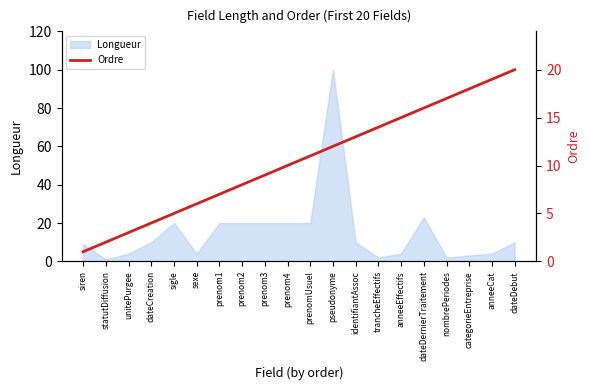

At which label is Longueur closest to 50?

dateDernierTraitement